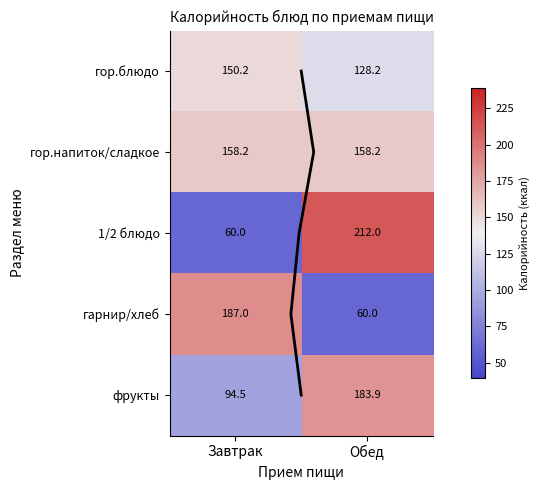

Where is гор.напиток/сладкое nearest to the value 158?

Завтрак